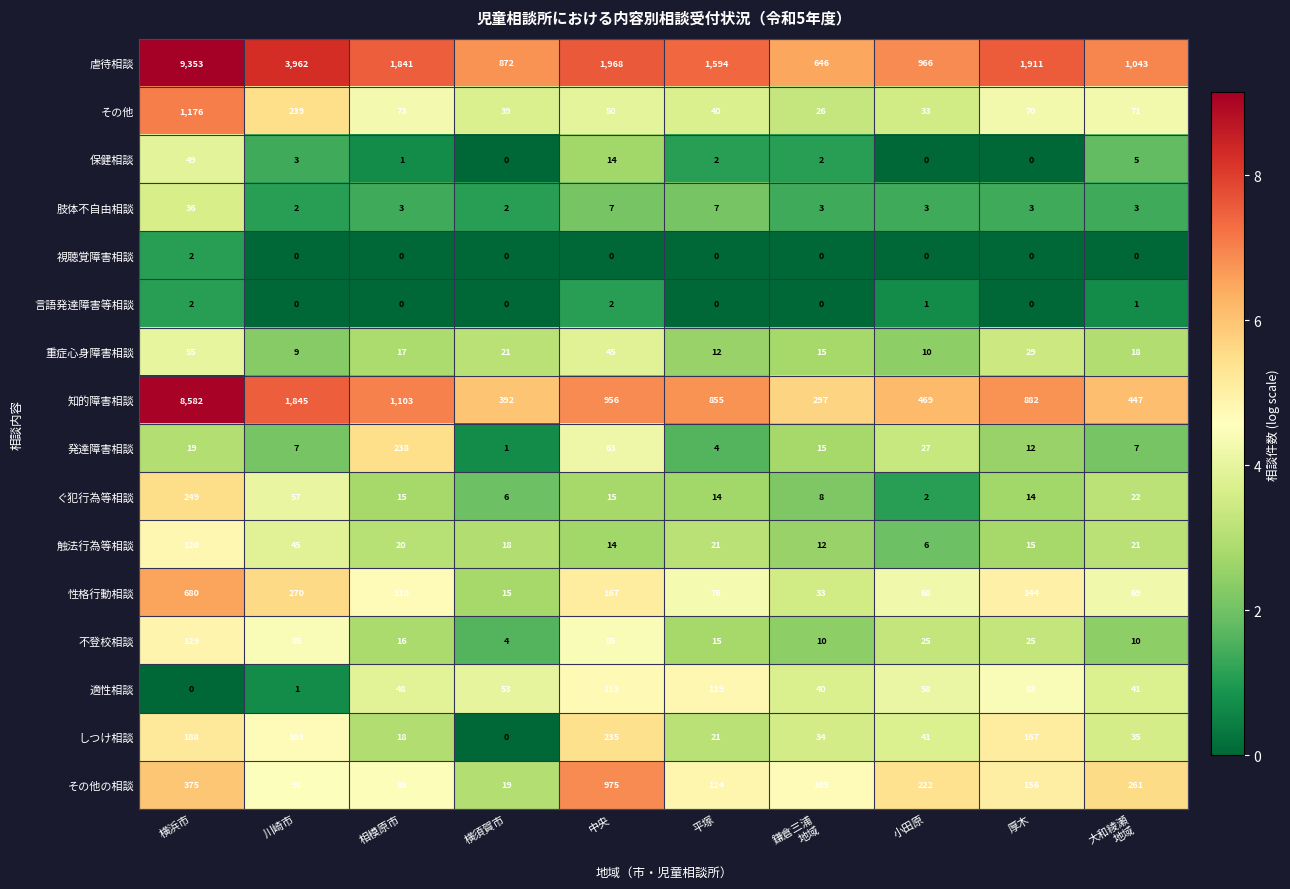

Count the number of data series in this chart.

16